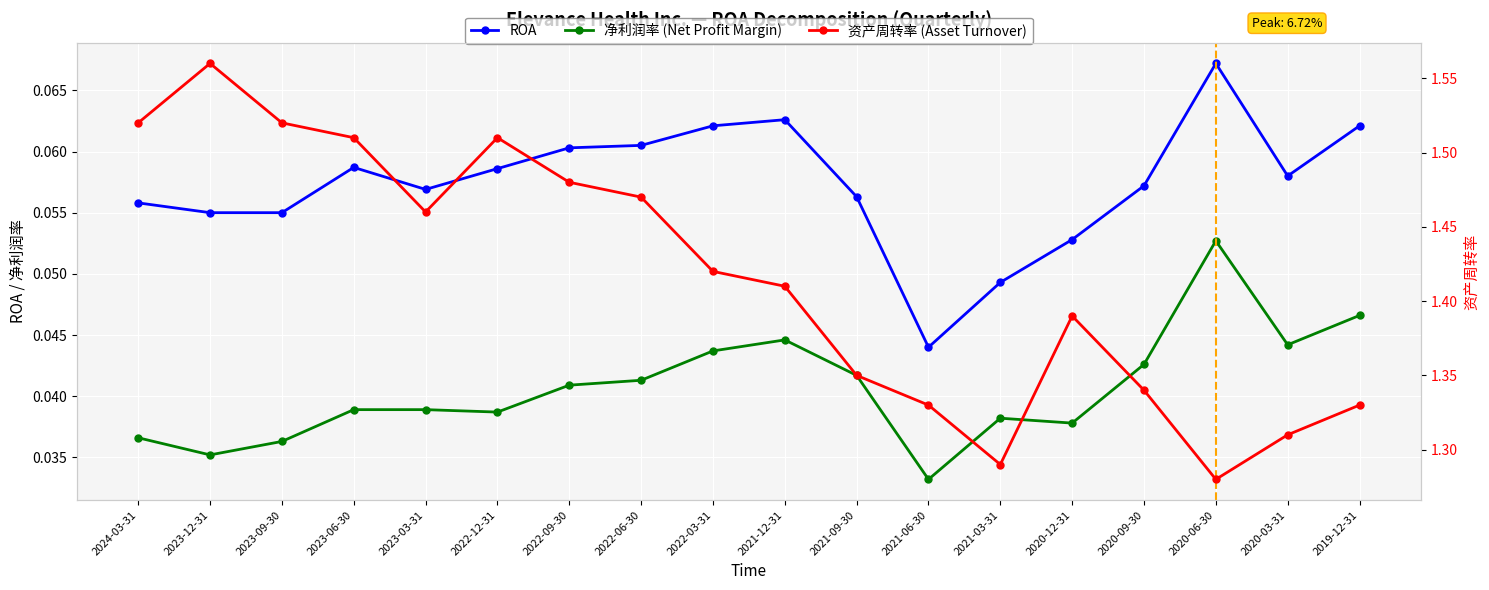

Between 2024-03-31 and 2021-06-30, which series saw the biggest shift?

资产周转率 (Asset Turnover)